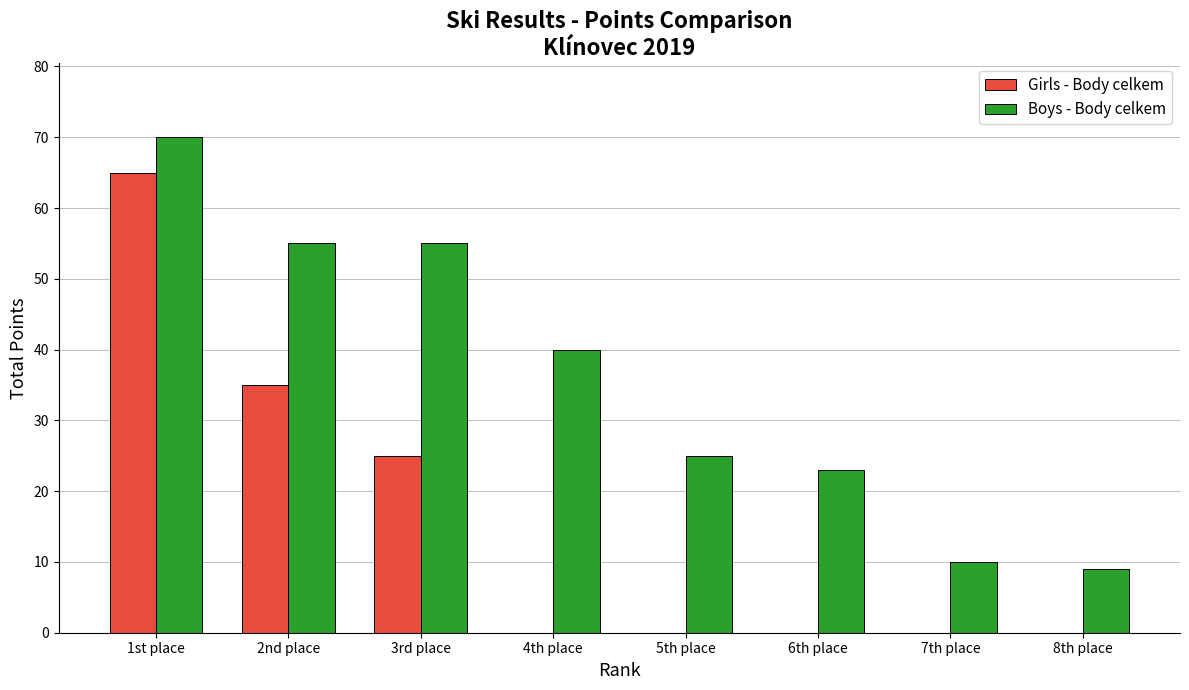

What is the sum of the Girls - Body celkem values at 7th place and 3rd place?

25